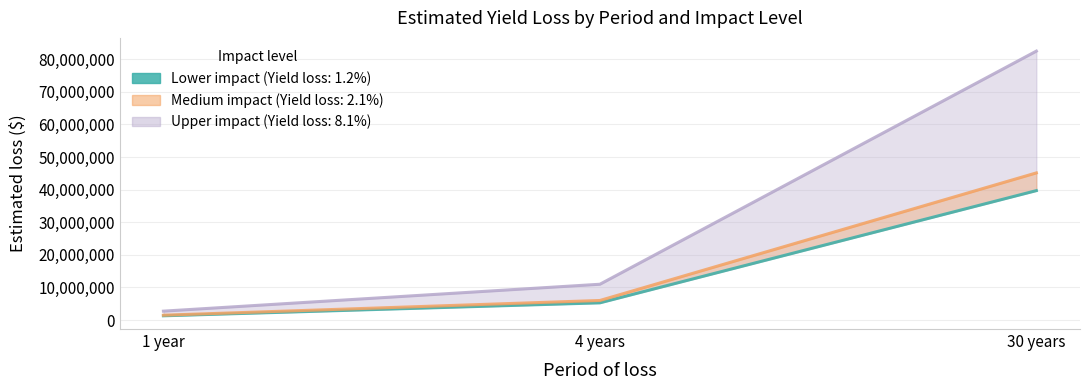

Between 1 year and 30 years, which is larger?

30 years